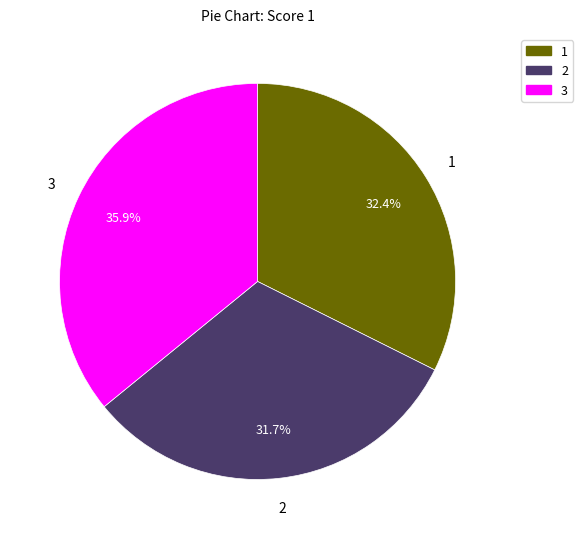

Combined, do 1 and 3 account for over 50%?

Yes